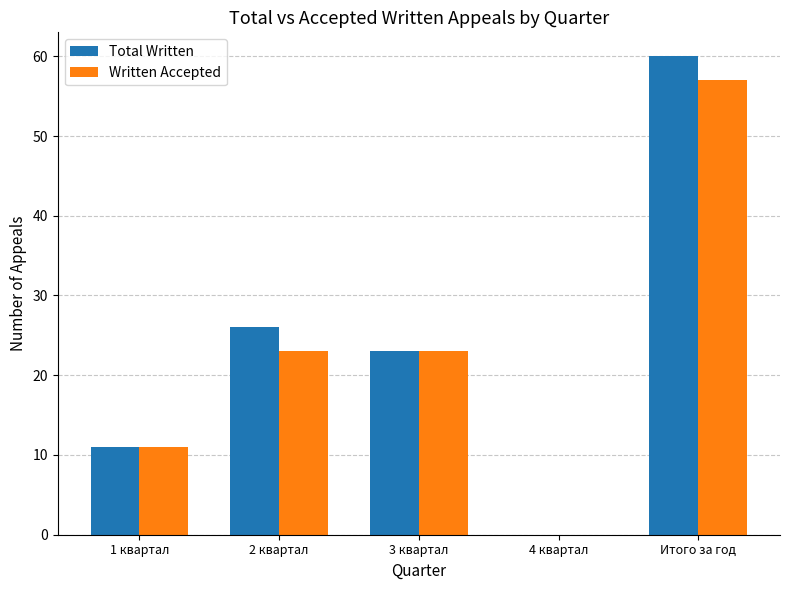

What is the sum of the Written Accepted values at 2 квартал and 3 квартал?

46